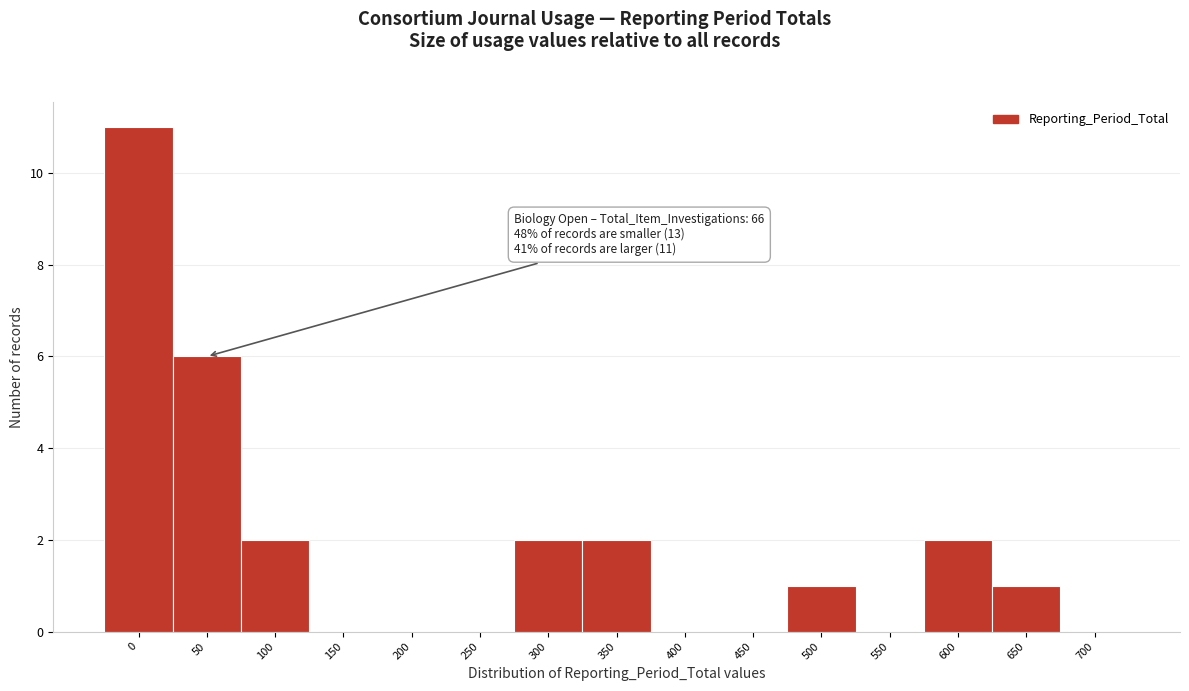

Reading left to right, extract all data points from this chart.

0=11	50=6	100=2	150=0	200=0	250=0	300=2	350=2	400=0	450=0	500=1	550=0	600=2	650=1	700=0